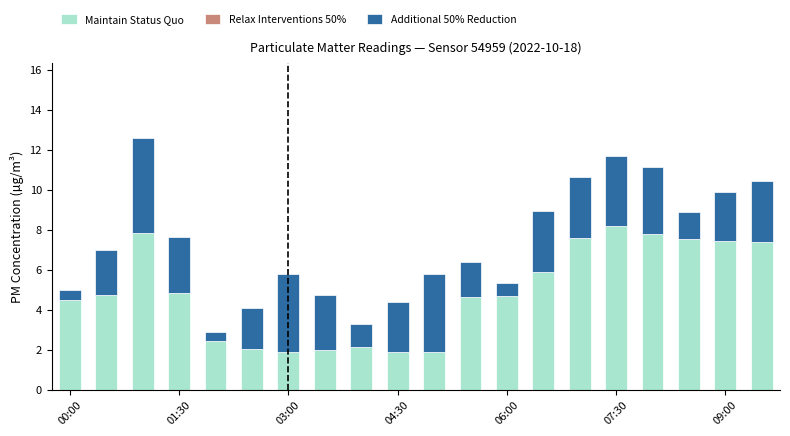

What is the value of the Maintain Status Quo bar at the 12th from the left?

4.7